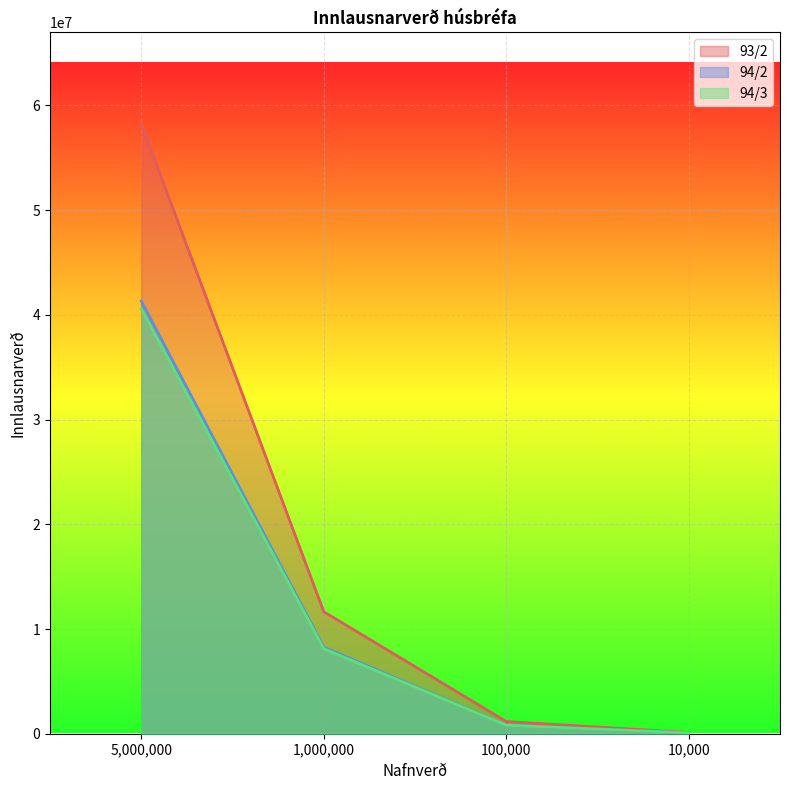

At which category is the sum across all series the highest?

5,000,000